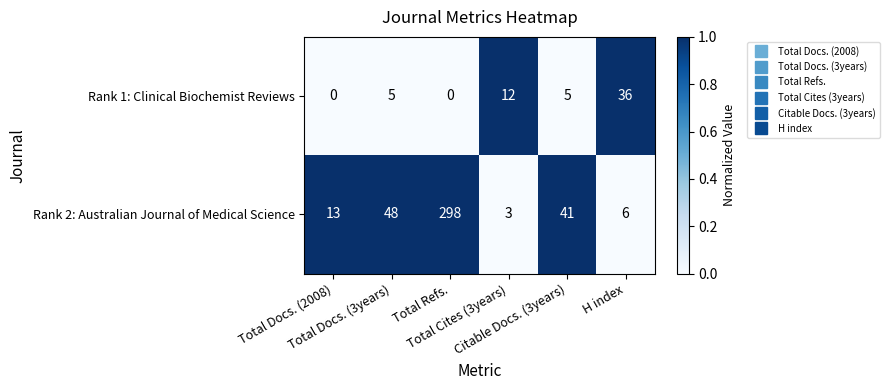

What is the maximum value for Rank 2: Australian Journal of Medical Science?

298